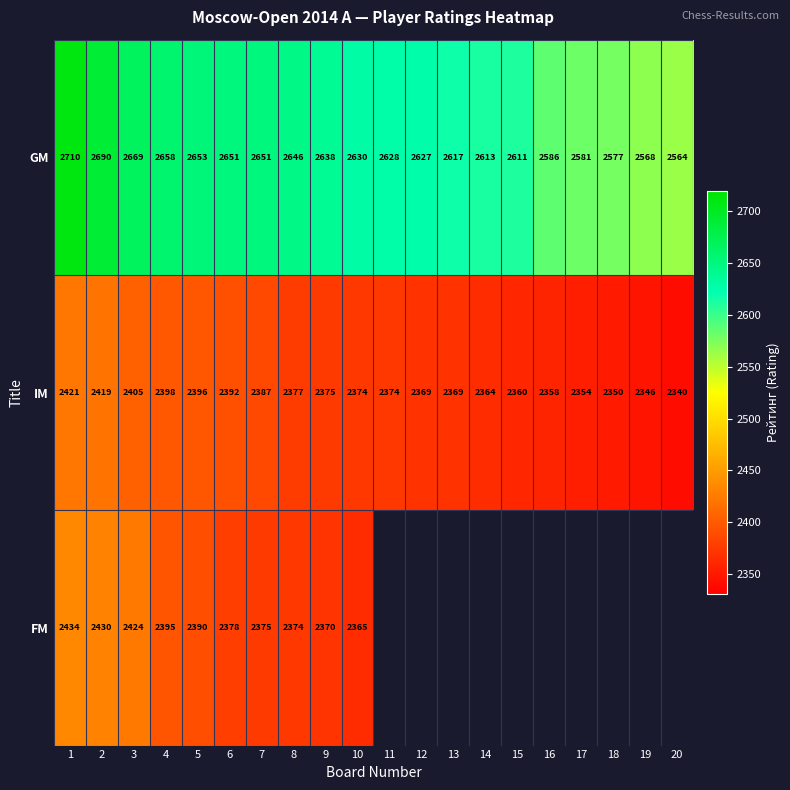

What is the minimum value shown in the chart?

2340.0